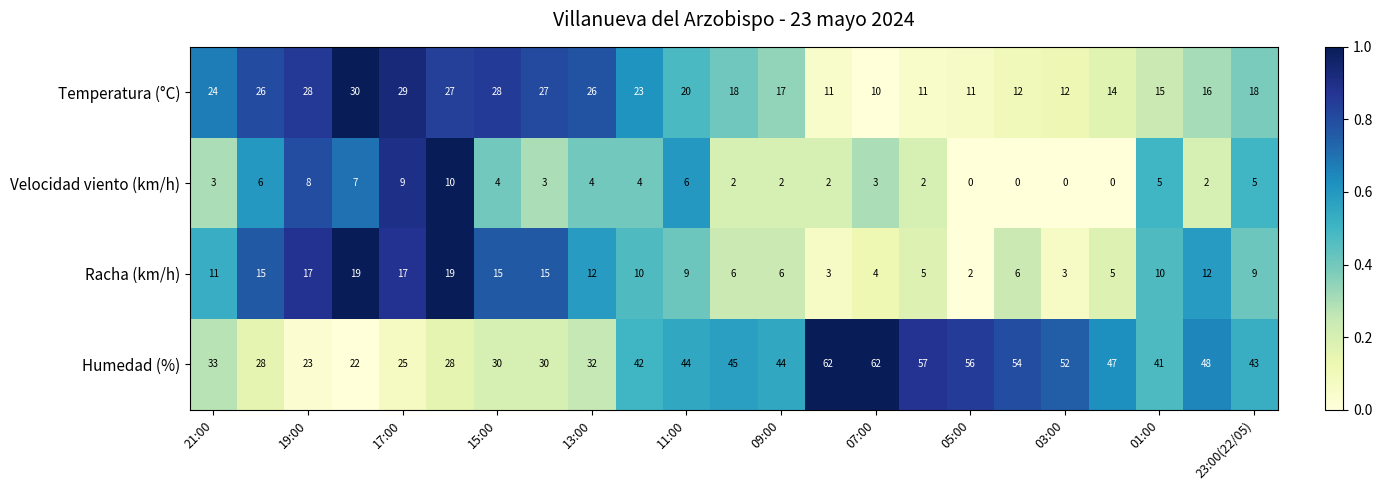

Which series has the widest spread of values?

Humedad (%)